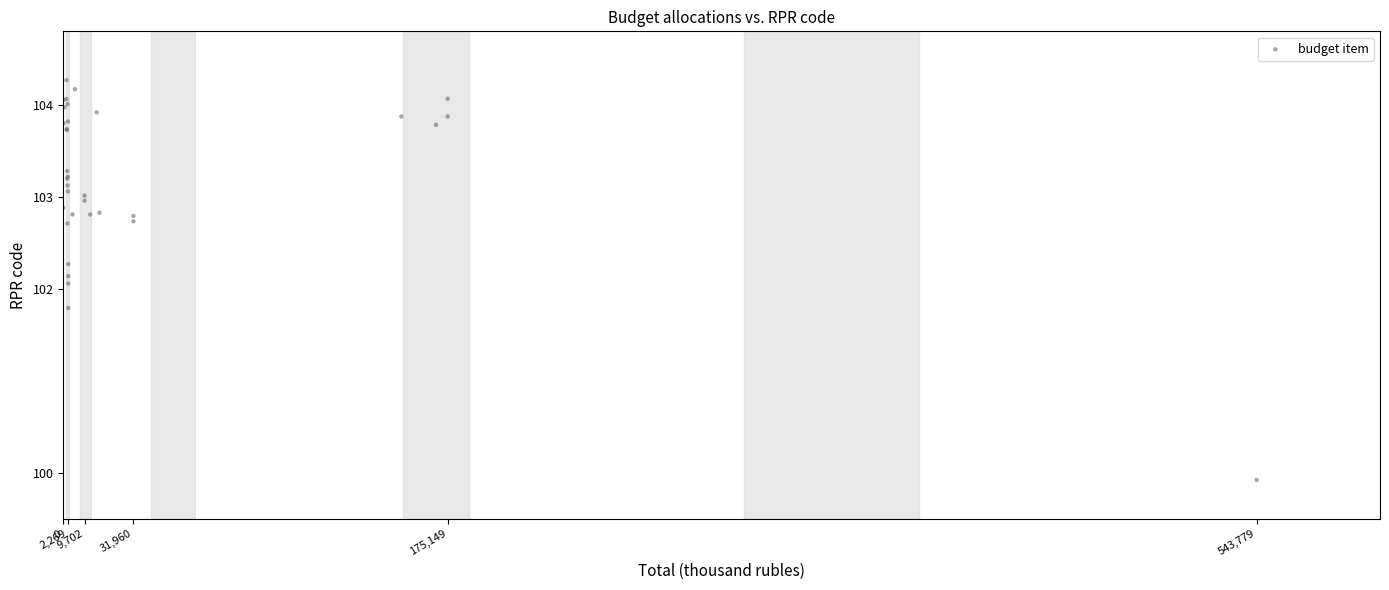

What Y value in the scatter plot is closest to 102?

102.1